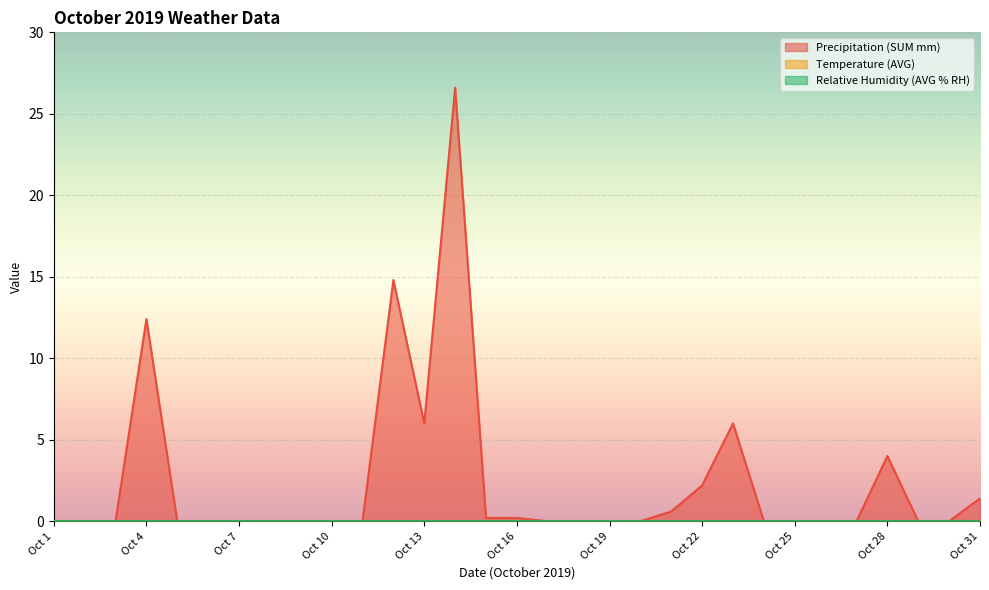

What is the difference between the Precipitation (SUM mm) values at Oct 23 and Oct 27?

6.0